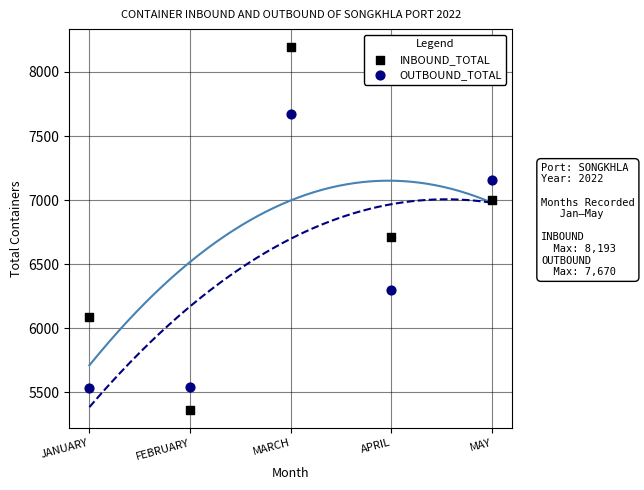

What are all the series names shown in the legend?

INBOUND_TOTAL, OUTBOUND_TOTAL